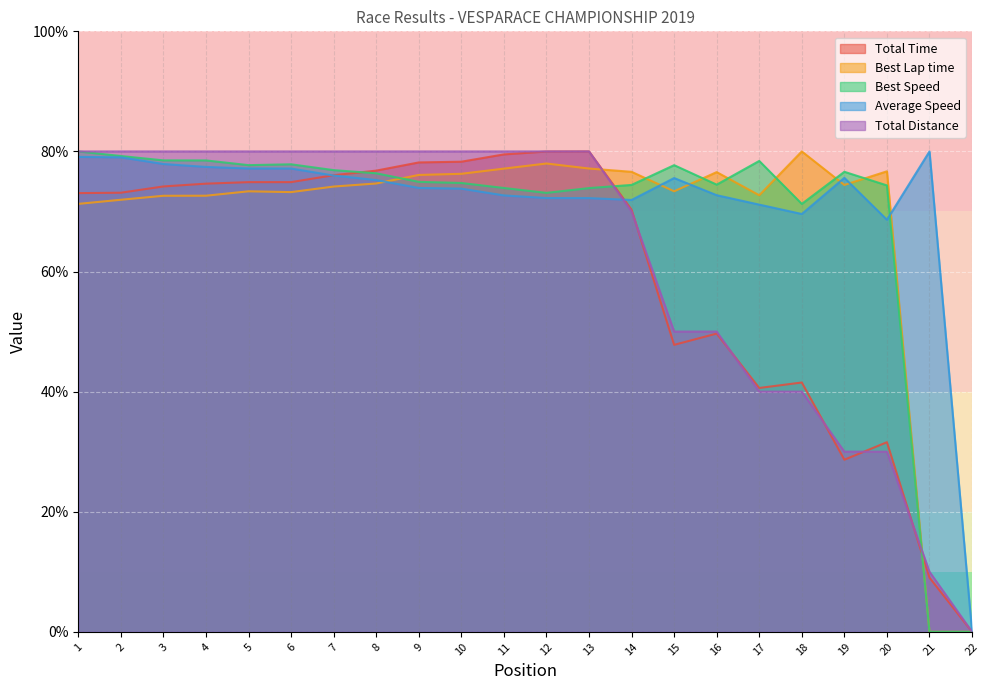

What is the sum of all Best Speed values?

1522.9